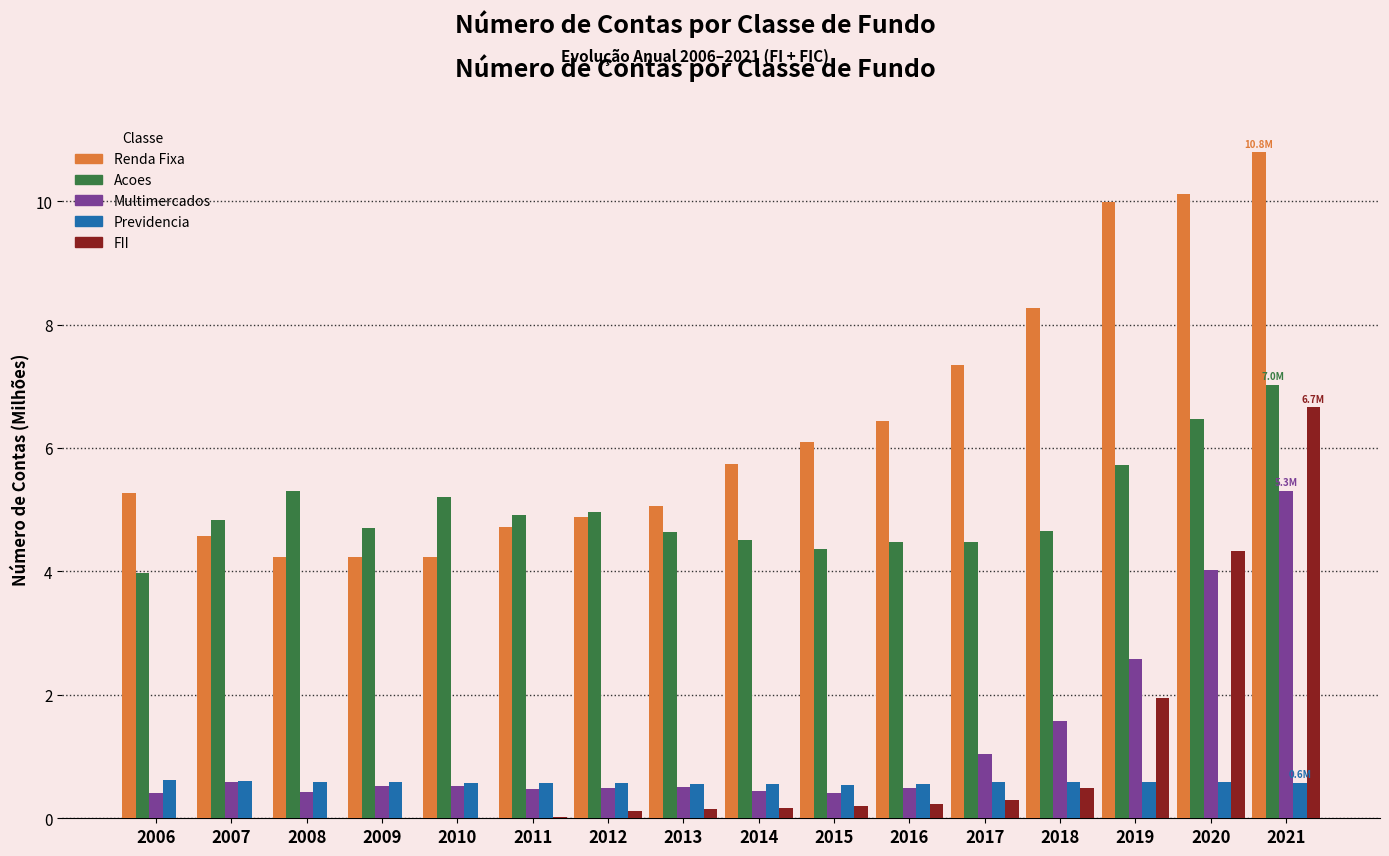

What is the sum of all Multimercados values?

19.8